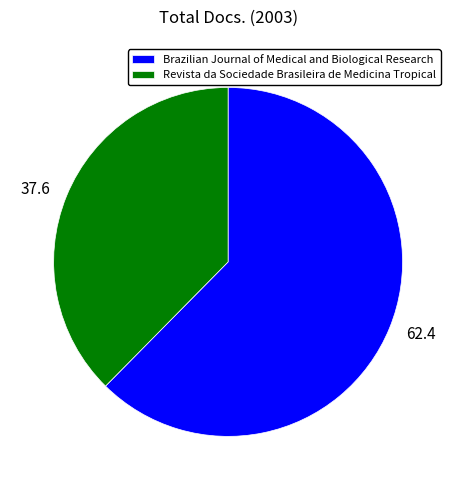

Combined, do Revista da Sociedade Brasileira de Medicina Tropical and Brazilian Journal of Medical and Biological Research account for over 50%?

Yes